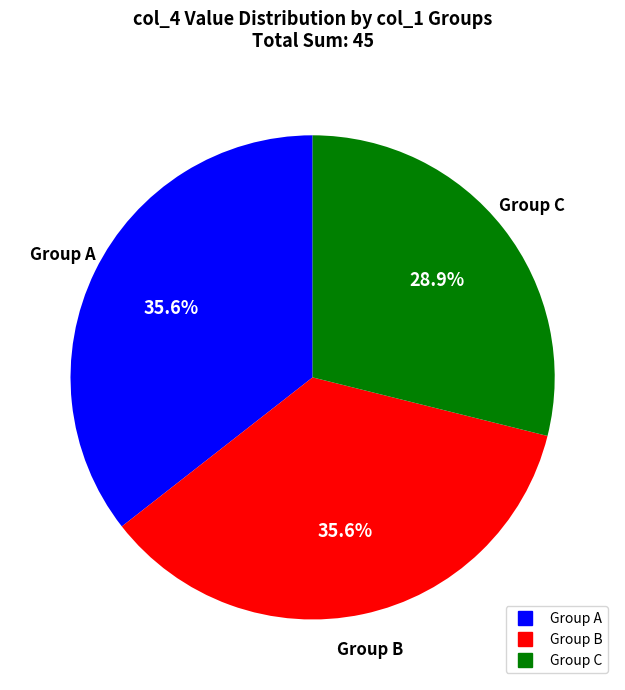

Is there a majority slice in this chart?

No